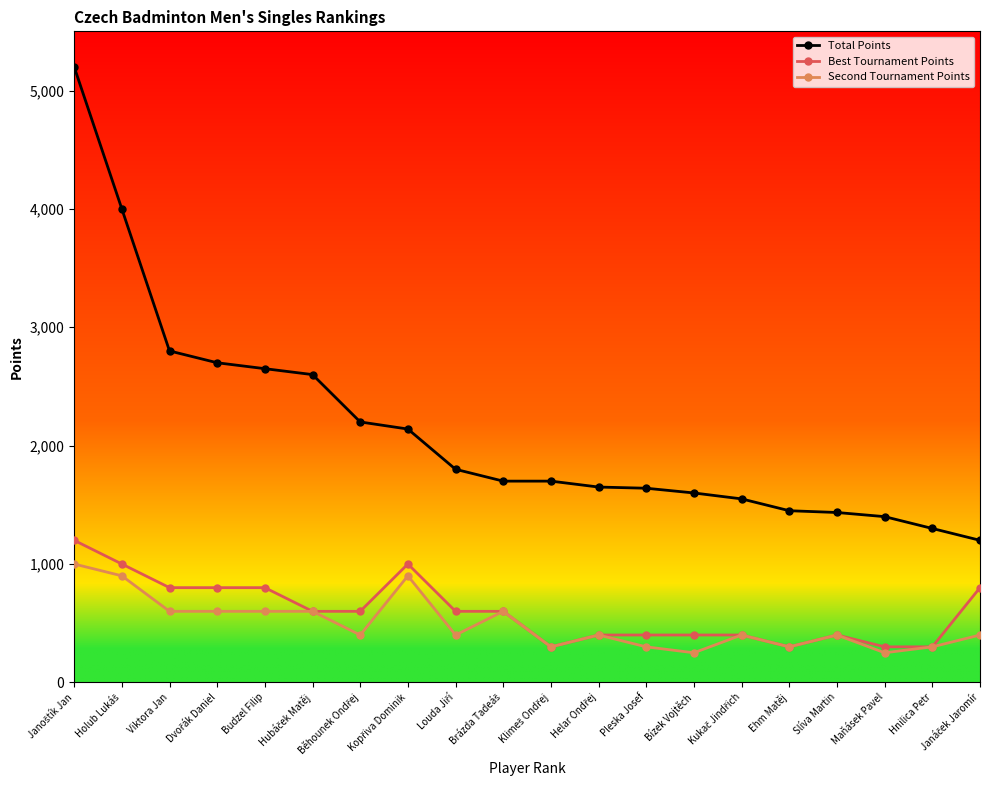

Which series has the widest spread of values?

Total Points